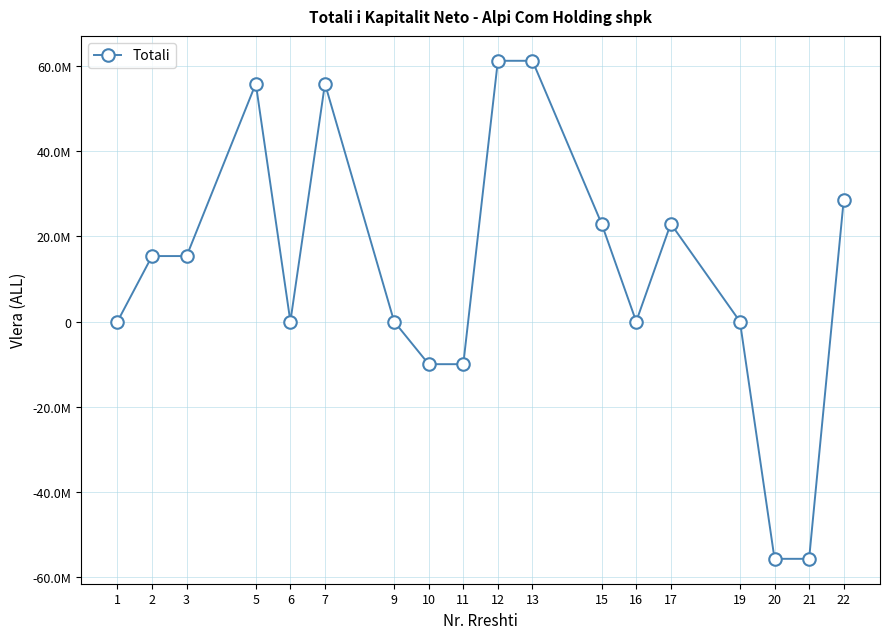

Is this an area chart (filled region under the line)?

No